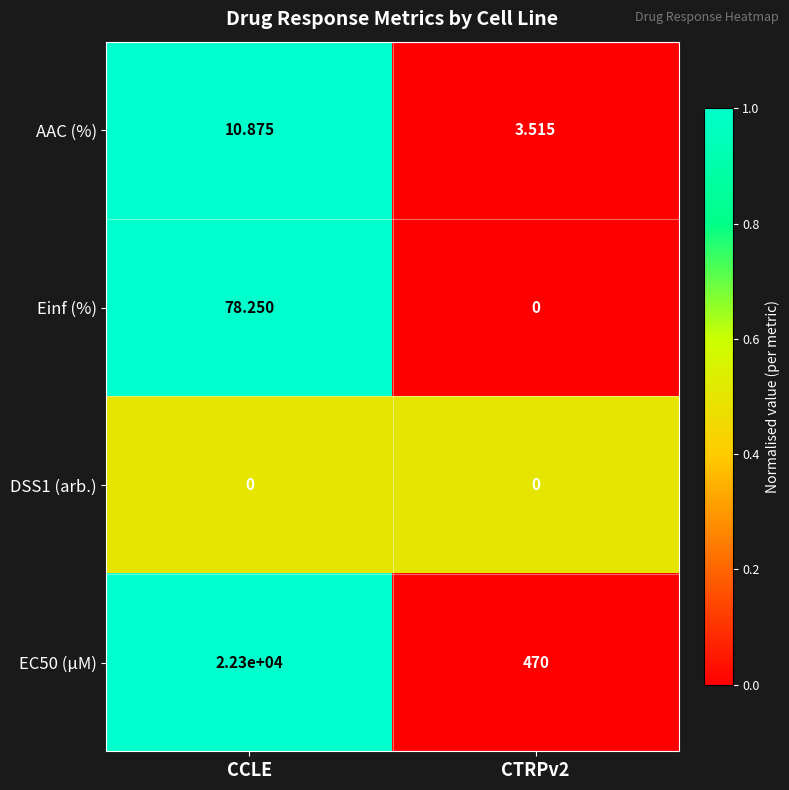

At which label does Einf (%) first exceed 78?

CCLE